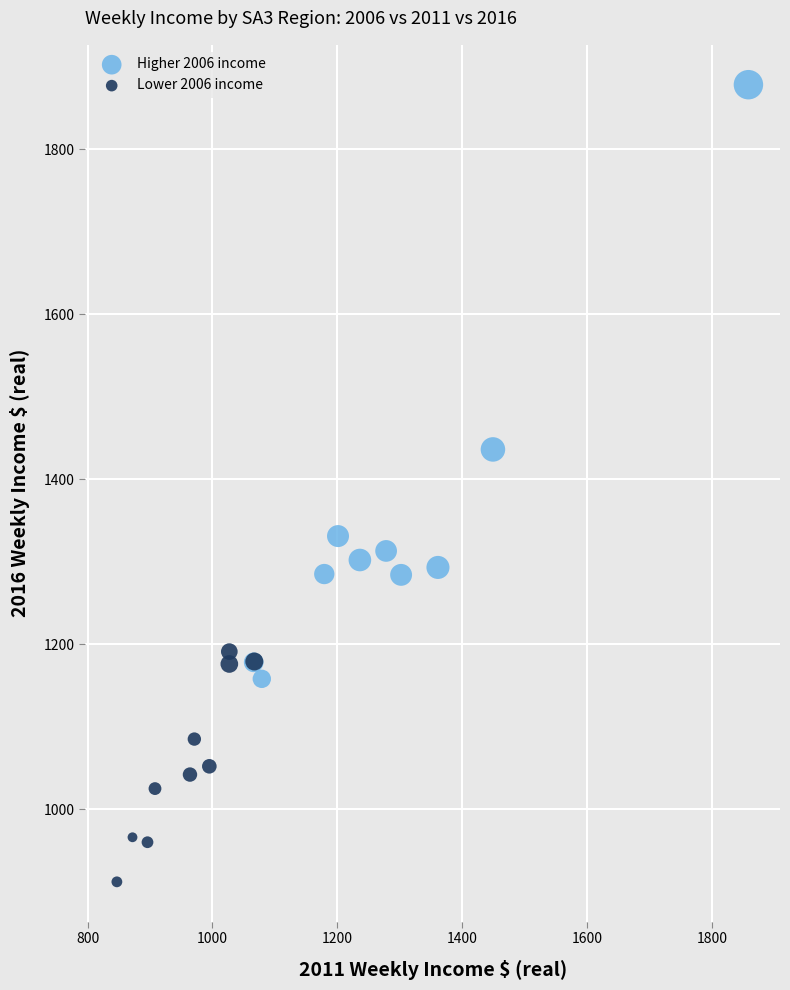

Which series contains the highest Y value?

Higher 2006 income